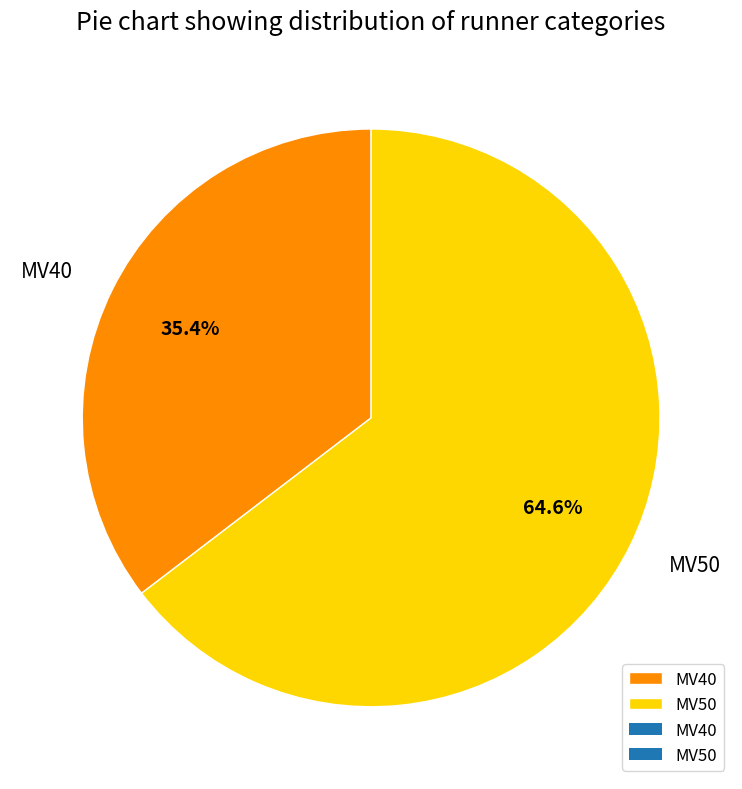

The MV40 slice represents 23% of the pie. True or false?

False